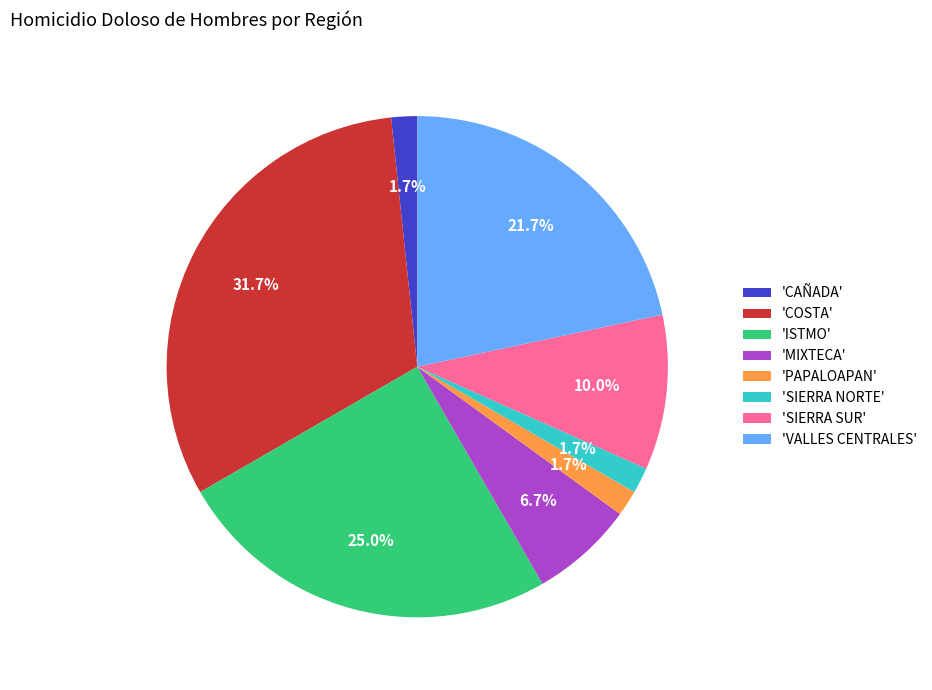

Is there a majority slice in this chart?

No